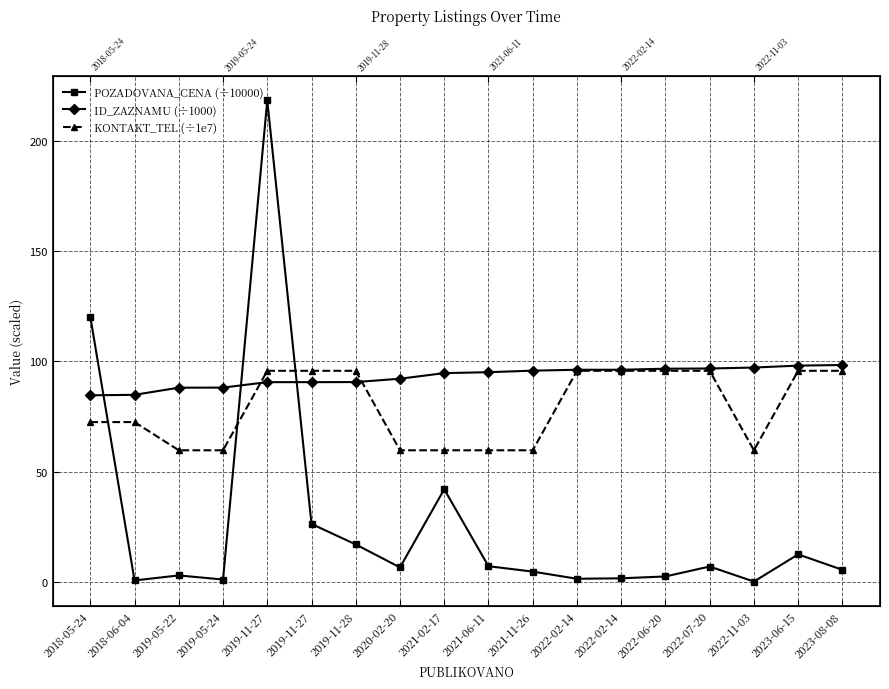

What is the difference between the ID_ZAZNAMU (÷1000) values at 2020-02-20 and 2018-06-04?

7.3